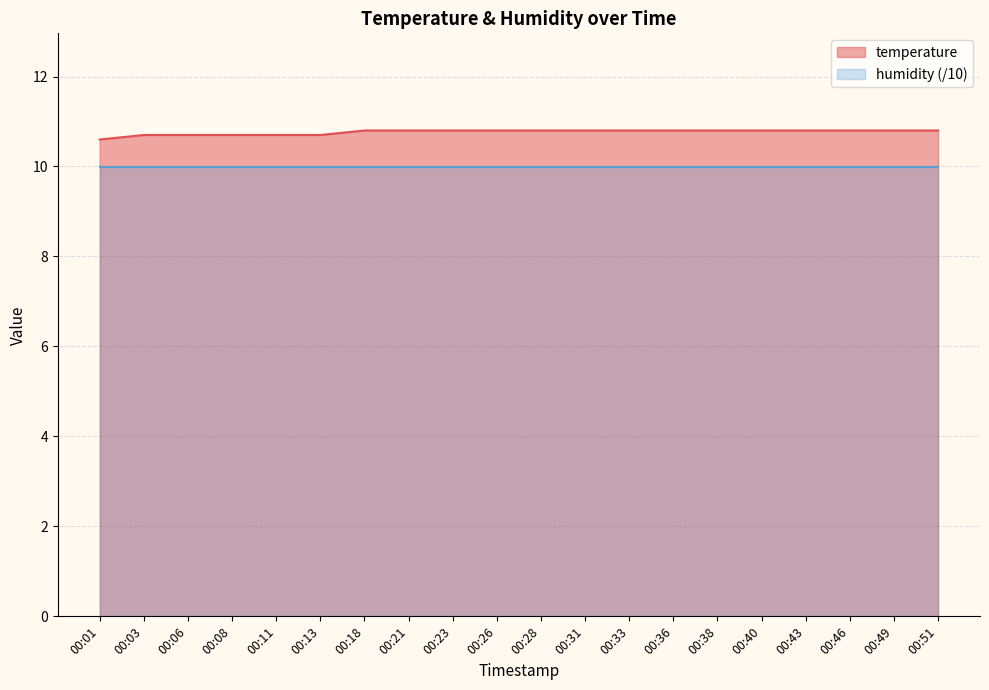

What is the difference between the second highest and minimum values?

0.2